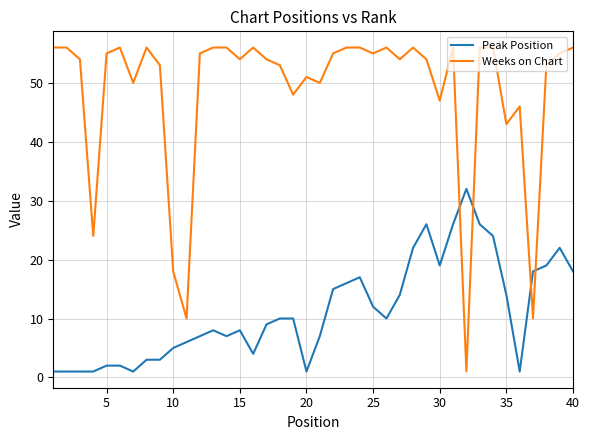

List the series in order of their overall mean, lowest first.

Peak Position, Weeks on Chart